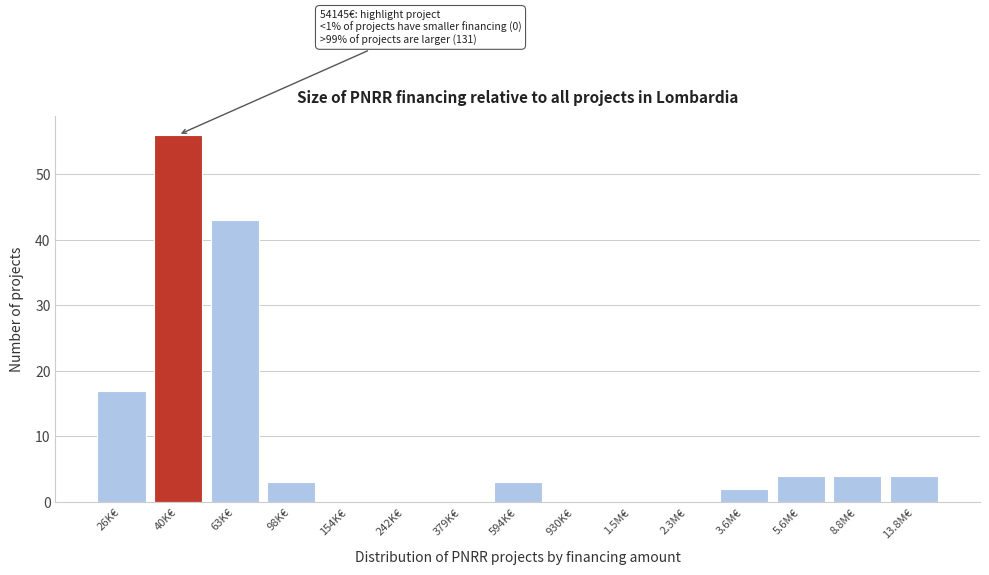

Reading right to left, extract all data points from this chart.

13.8M€=4	8.8M€=4	5.6M€=4	3.6M€=2	2.3M€=0	1.5M€=0	930K€=0	594K€=3	379K€=0	242K€=0	154K€=0	98K€=3	63K€=43	40K€=56	26K€=17